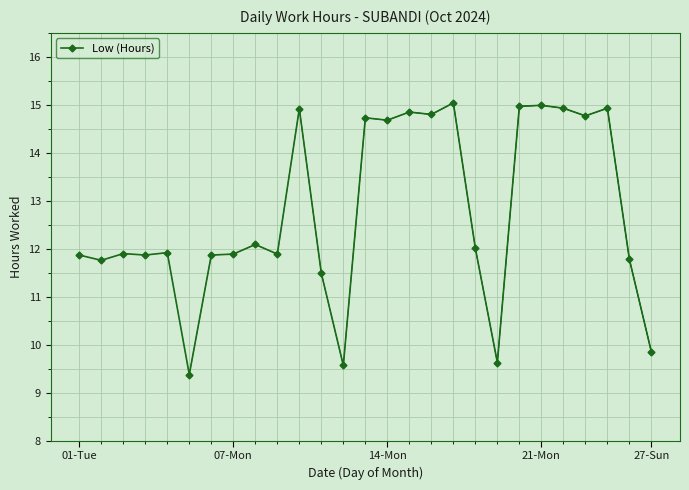

What is the difference between the maximum and minimum values?

5.7